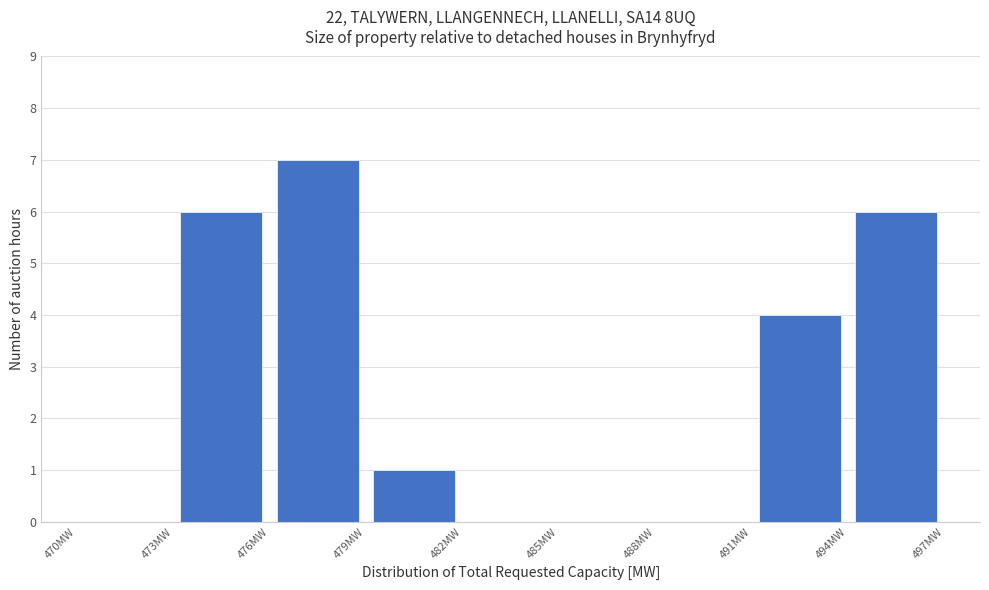

Reading left to right, list every bar in this chart as the range it spans on the x-axis followed by its height. The values are not printed on the chart, so give them approximately, as read against the axis.

470 to 473: 0
473 to 476: 6
476 to 479: 7
479 to 482: 1
482 to 485: 0
485 to 488: 0
488 to 491: 0
491 to 494: 4
494 to 497: 6